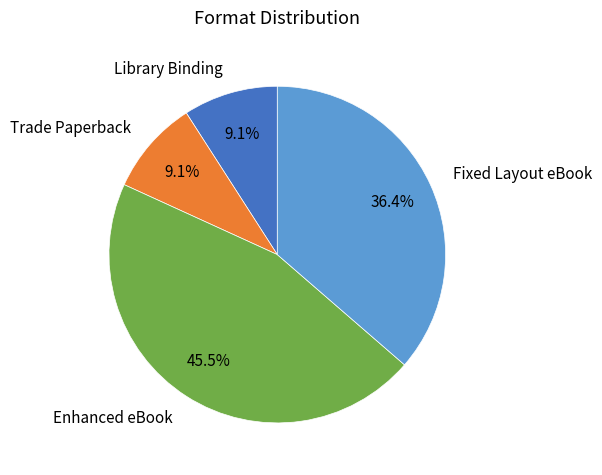

To the nearest percent, what is the difference between the Trade Paperback and Enhanced eBook slice percentages?

36%